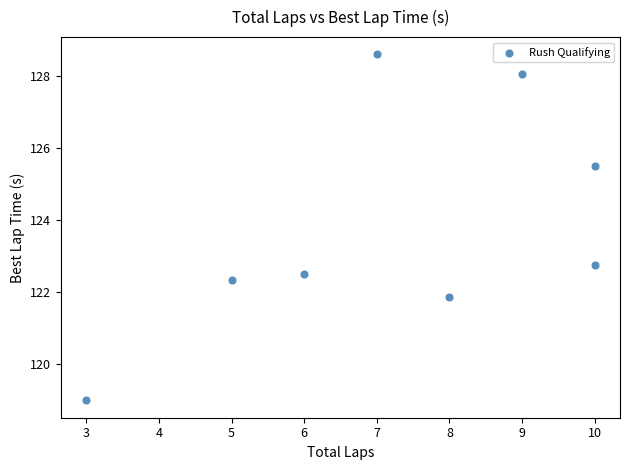

What is the range of Y values (max minus min)?

9.6